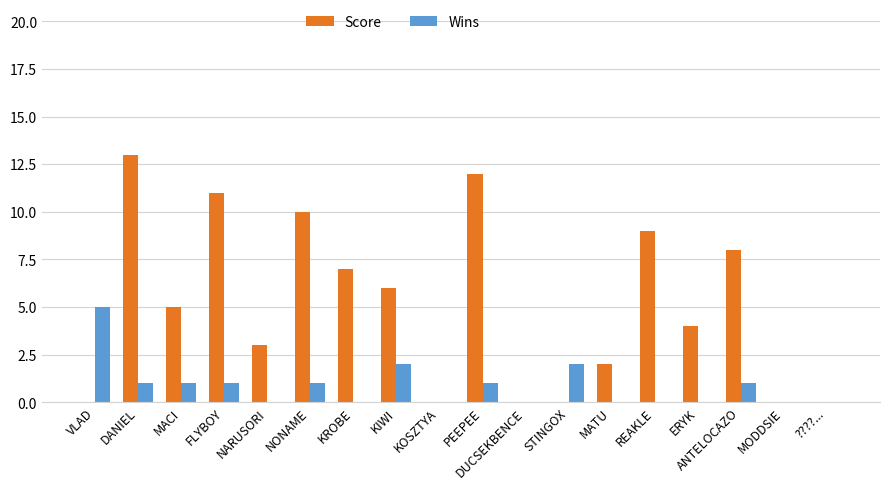

What are all the series names shown in the legend?

Score, Wins